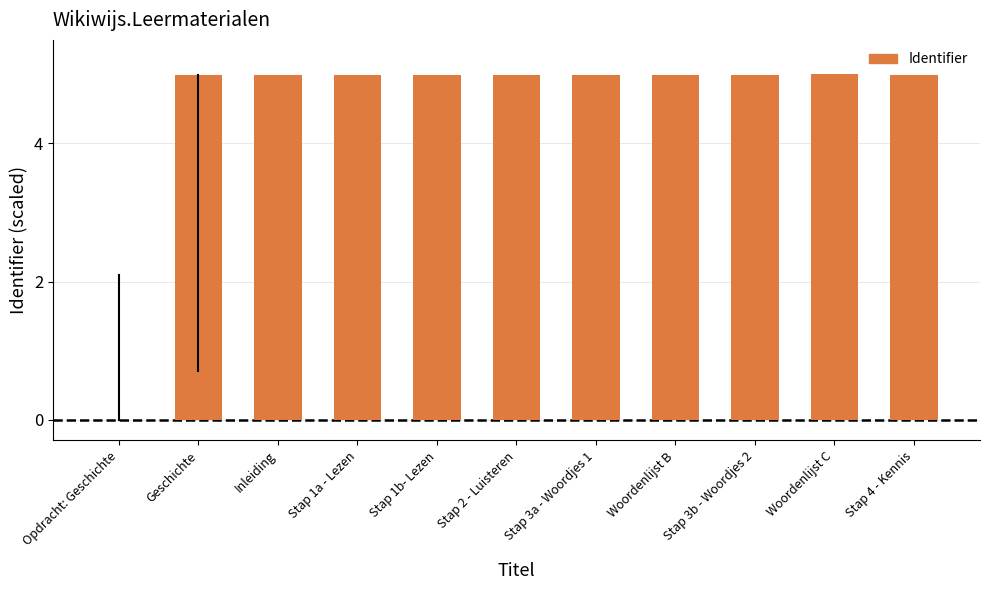

How many positive values are there?

10